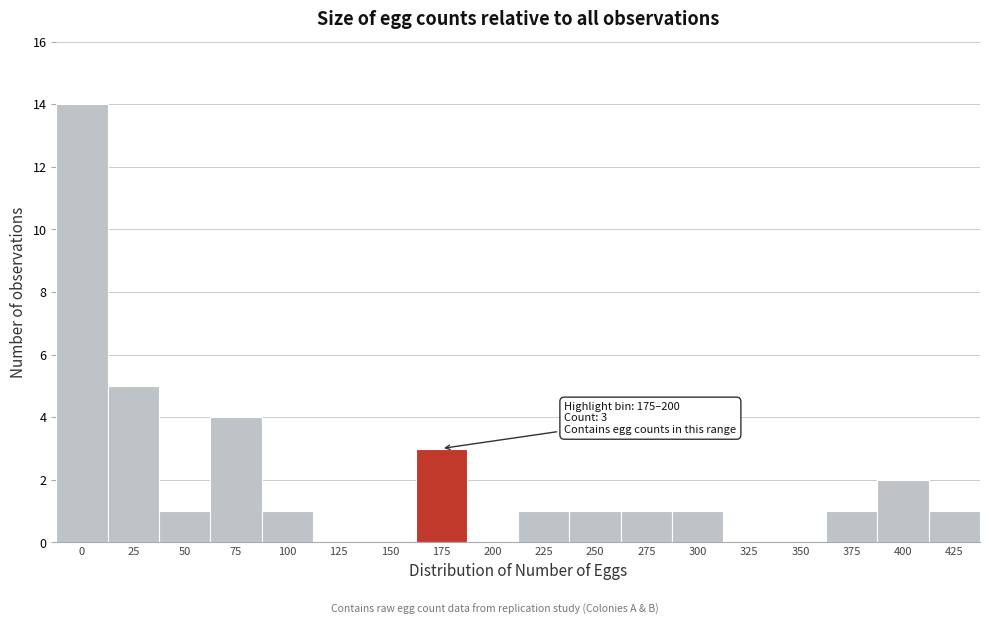

Reading left to right, extract all data points from this chart.

0=14	25=5	50=1	75=4	100=1	125=0	150=0	175=3	200=0	225=1	250=1	275=1	300=1	325=0	350=0	375=1	400=2	425=1